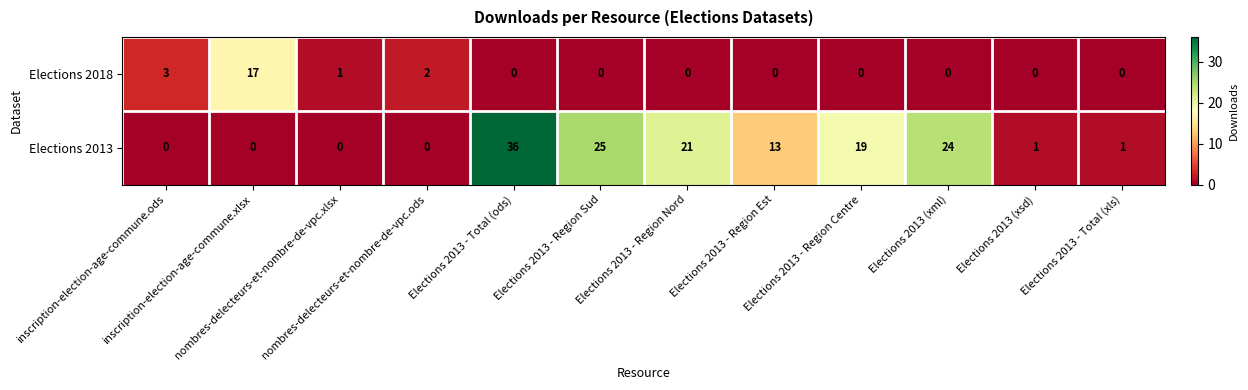

Rank the series by their average value, from lowest to highest.

Elections 2018, Elections 2013